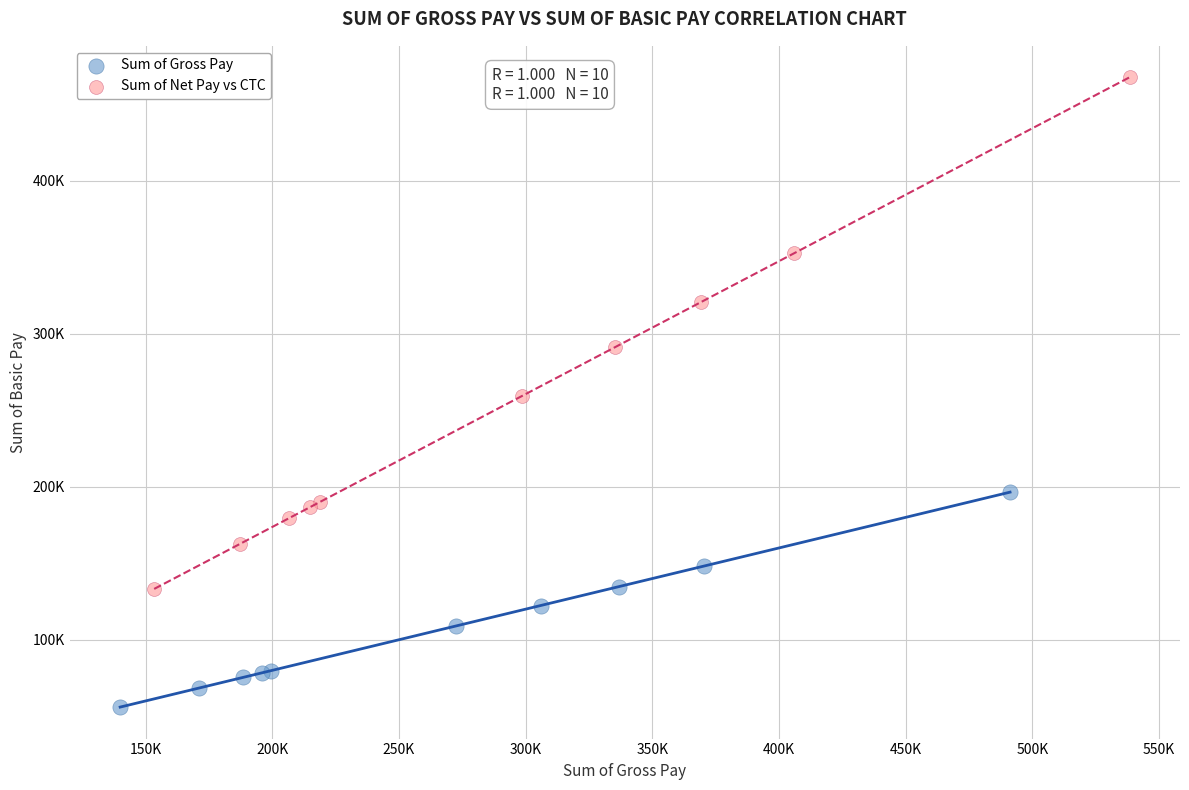

Which series reaches the maximum Y coordinate?

Sum of Net Pay vs CTC